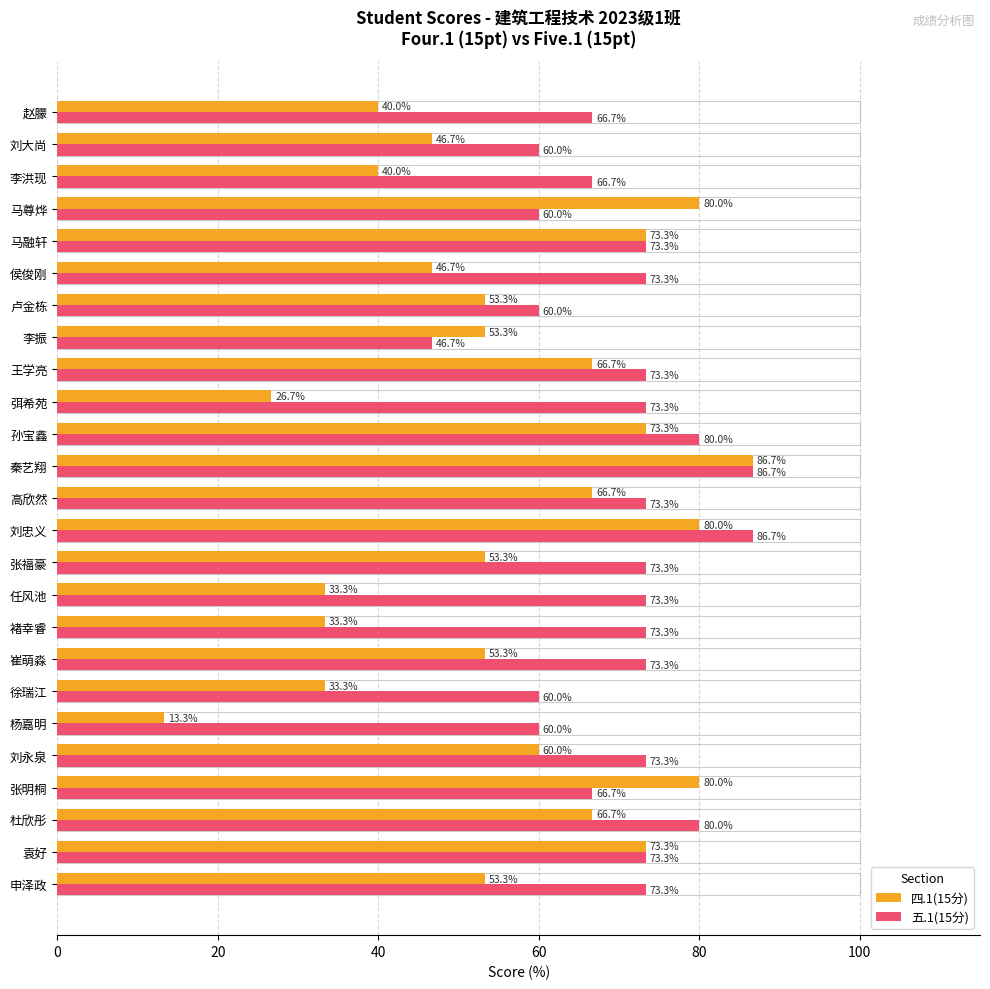

What is the average value of the 五.1(15分) series?

70.4